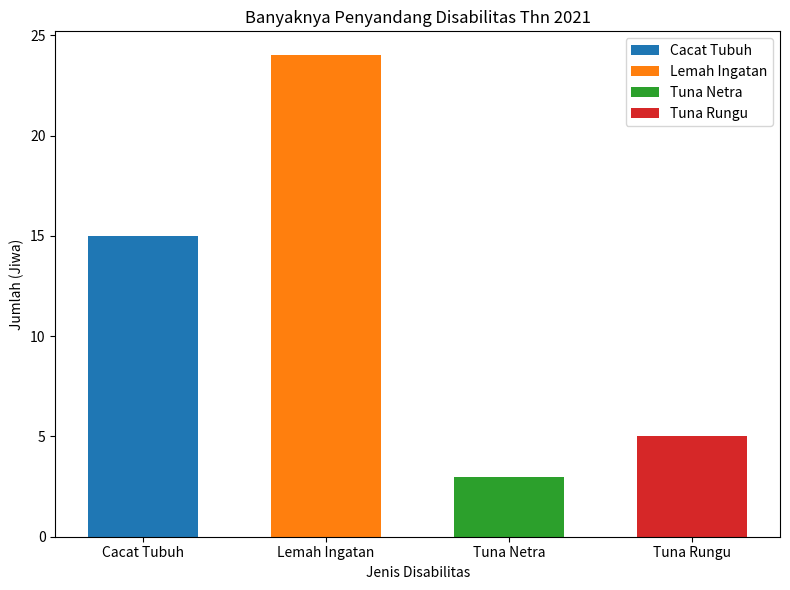

Between Lemah Ingatan and Cacat Tubuh, which is larger?

Lemah Ingatan